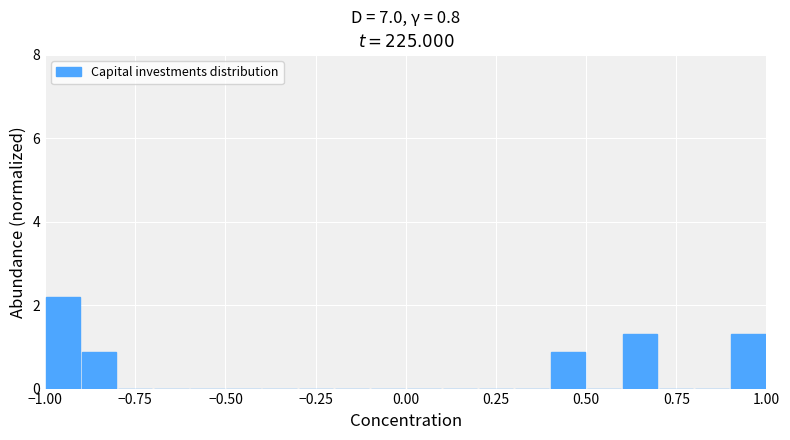

Around what value on the x-axis is the tallest bar? Give the approximate position of its centre, as read against the axis.

-0.95